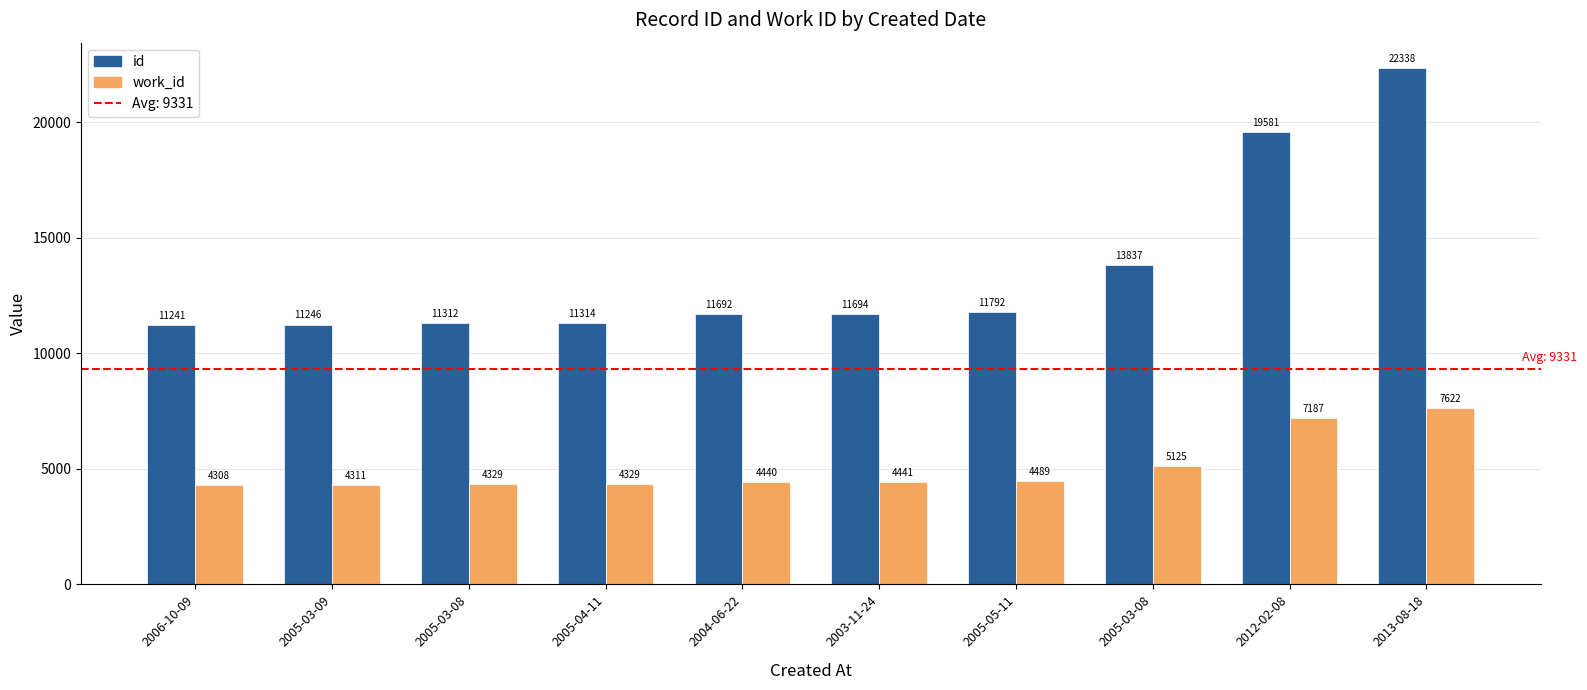

How many groups of bars are there?

10